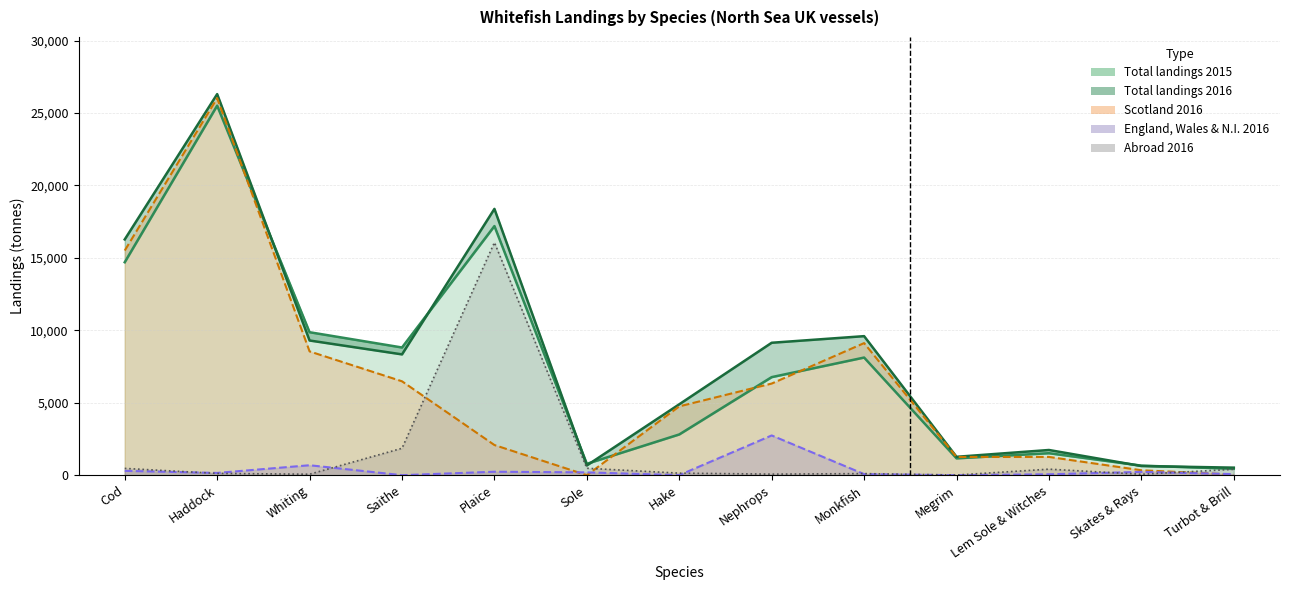

Reading left to right, transcribe all the data shown in this chart.

Total landings 2015: 14697.6	25504.2	9868.2	8812.9	17193.2	785.8	2812.0	6768.0	8119.1	1161.5	1516.7	658.9	442.7
Total landings 2016: 16271.6	26301.0	9295.7	8337.2	18379.7	673.0	4893.7	9140.1	9596.0	1269.3	1738.8	632.5	520.8
Scotland 2016: 15504.2	26022.8	8542.4	6479.8	2081.3	0.1	4749.6	6323.8	9116.4	1257.0	1260.8	340.5	41.3
England Wales NI 2016: 298.9	155.9	686.4	0.5	238.4	194.2	3.2	2743.3	74.2	0.1	62.1	228.7	73.7
Abroad 2016: 468.5	122.3	66.9	1857.0	16060.0	478.7	140.9	73.0	109.3	12.2	416.0	63.3	405.8